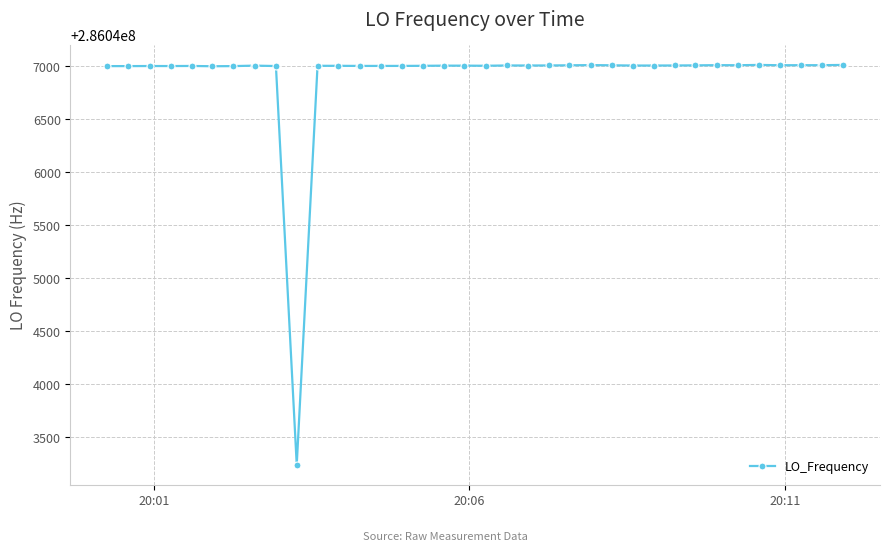

What is the greatest value displayed?

286047012.4